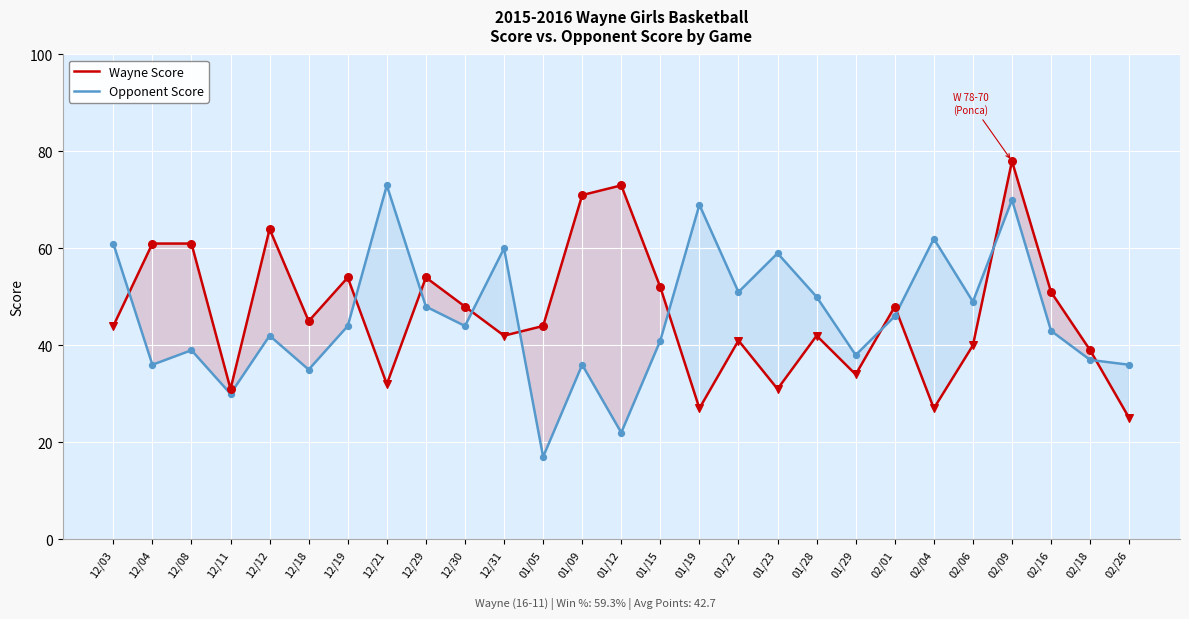

Is the value of Opponent Score at 12/12 greater than the value of Wayne Score at 12/04?

No